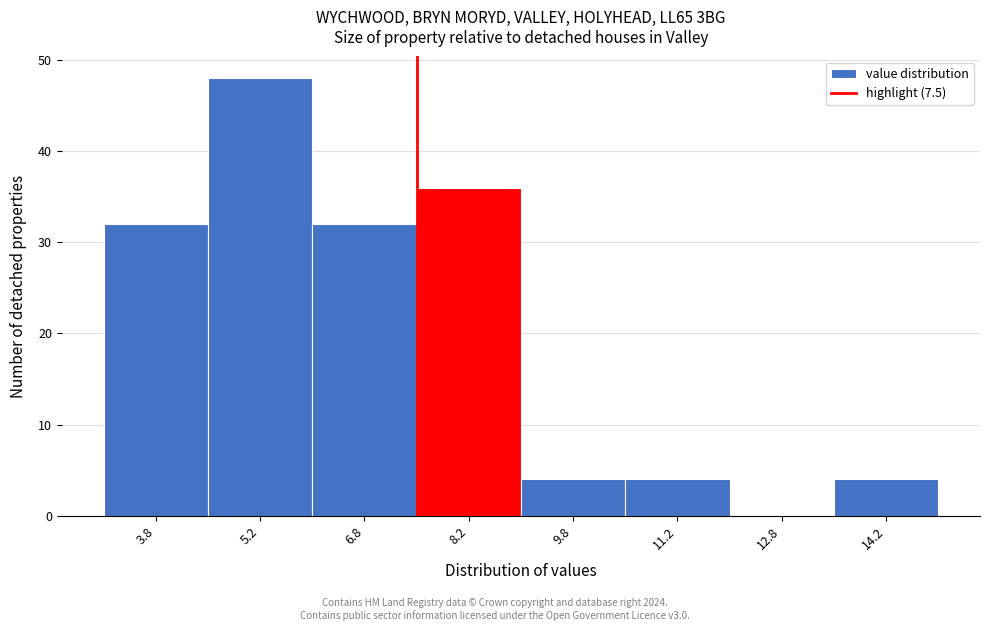

How tall is the bar that spans 7.5 to 9.0 on the x-axis? Neither the bar edges nor the heights are printed on the chart, so give them approximately, as read against the axes.

36